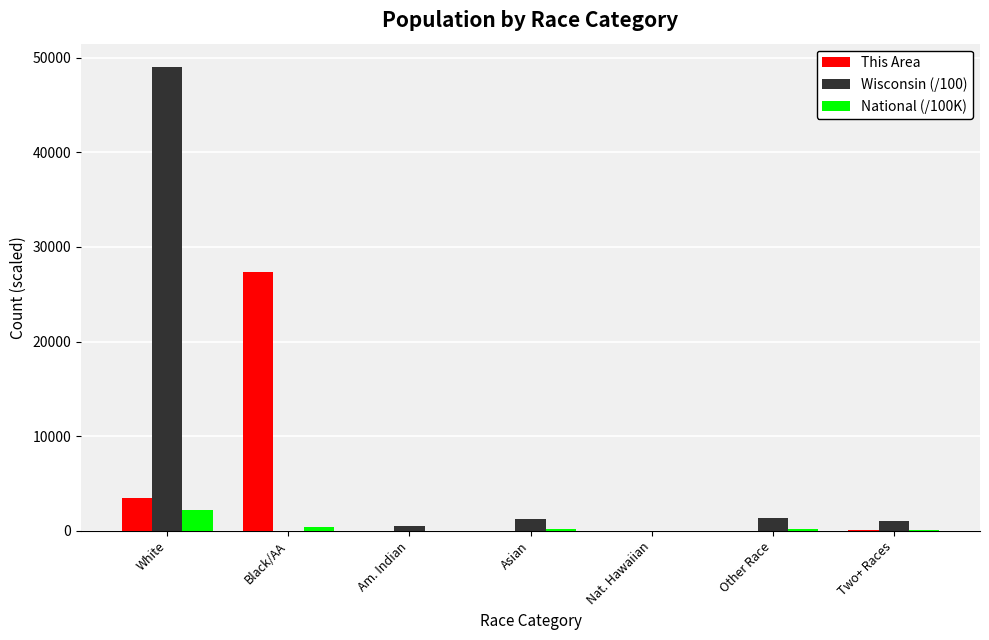

Is the value of Wisconsin (/100) at Two+ Races greater than the value of National (/100K) at Other Race?

Yes